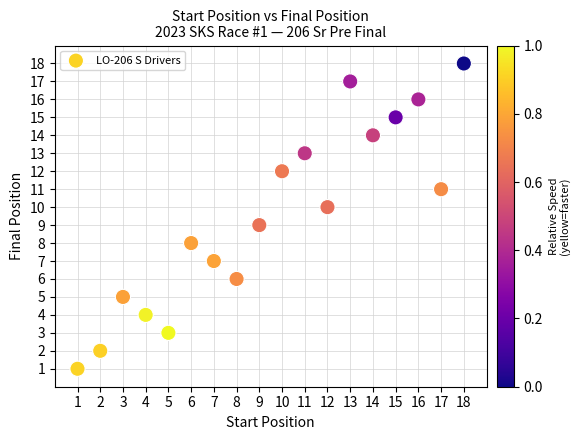

What is the range of Y values (max minus min)?

17